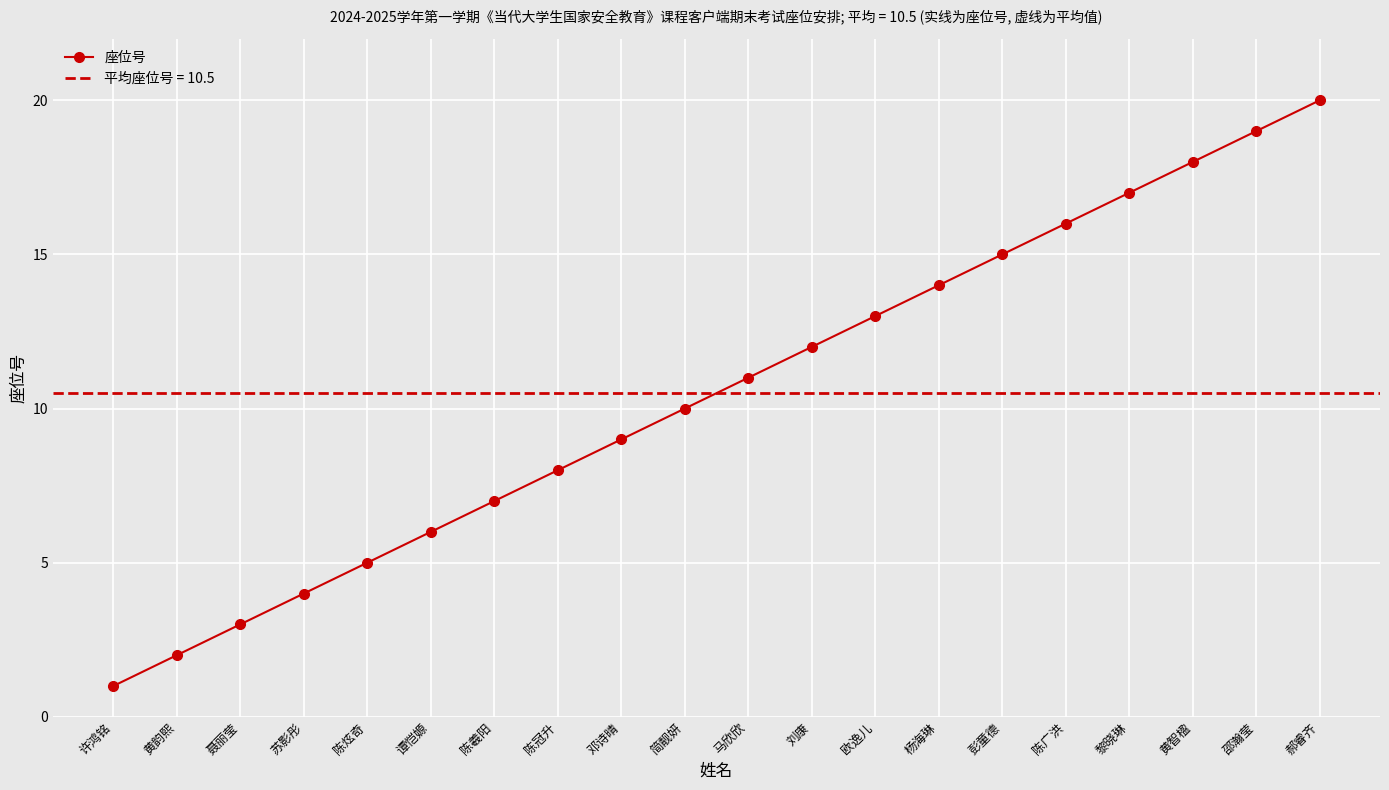

List the labels in order of value, largest first.

郝睿齐, 邵瀚莹, 黄智楹, 黎晓琳, 陈广洪, 彭童德, 杨海琳, 欧逸儿, 刘康, 马欣欣, 简靓妍, 邓诗晴, 陈冠升, 陈羲阳, 谭恺嫄, 陈炫奇, 苏影彤, 聂丽莹, 黄韵熙, 许鸿铭